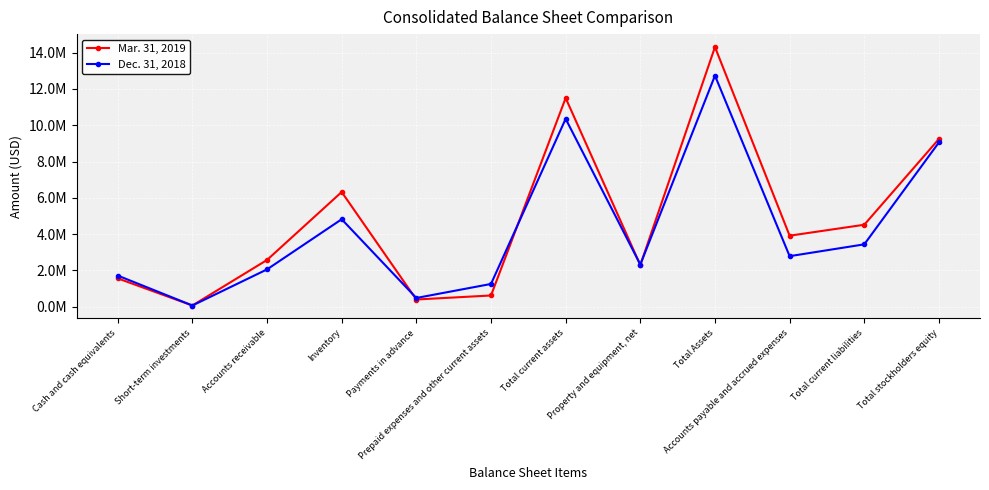

Between Inventory and Accounts receivable, which is larger?

Inventory